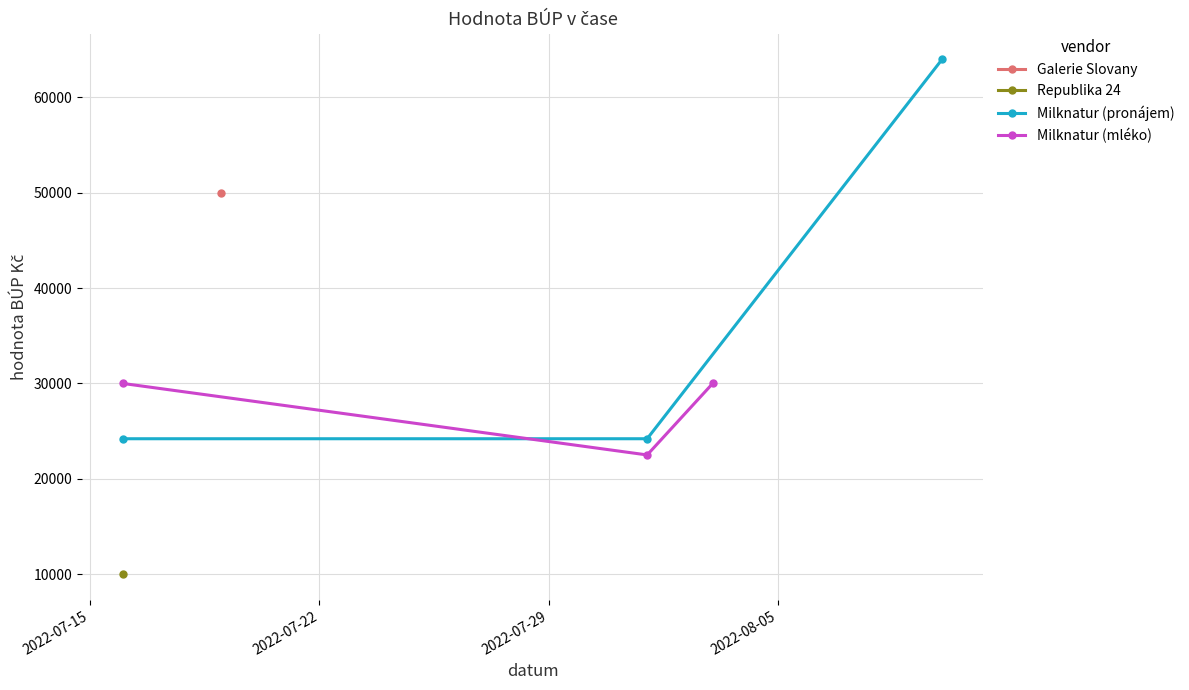

What is the value of the Milknatur (pronájem) point at the 2nd from the left?

24200